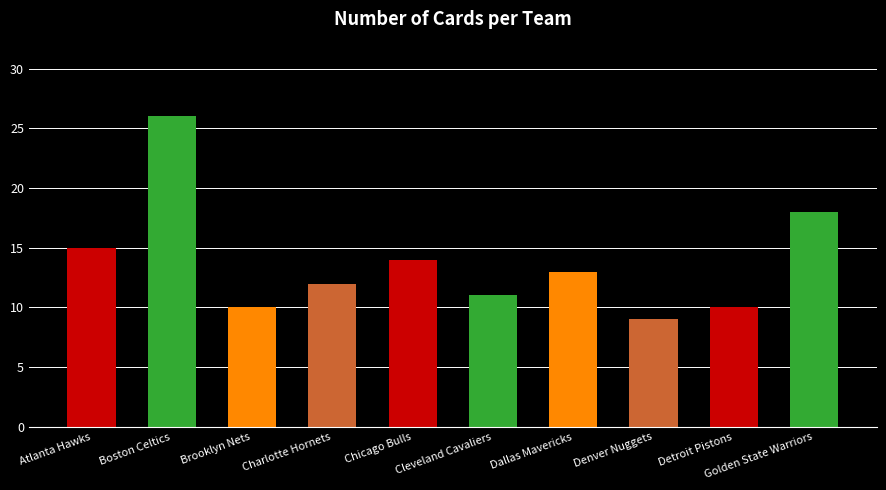

The value at Charlotte Hornets is 12. True or false?

True